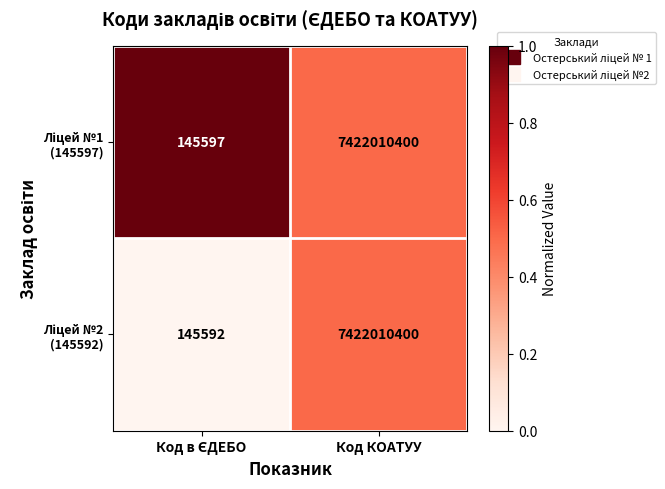

What is the total value across all series at Код КОАТУУ?

14844020800